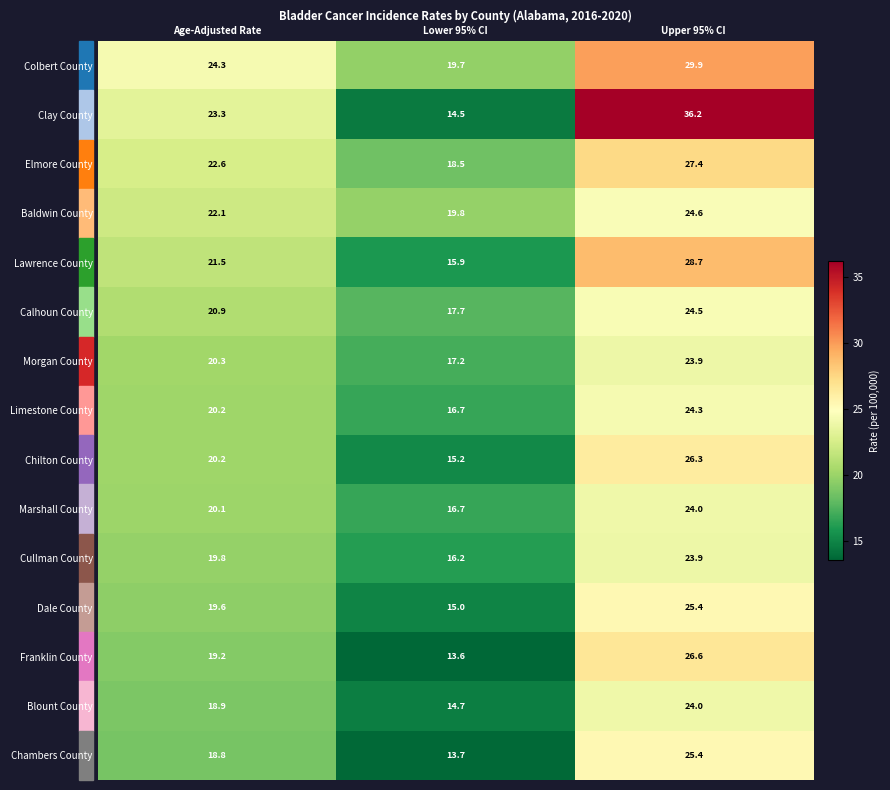

At which category does the chart reach its peak across all series?

Upper 95% CI